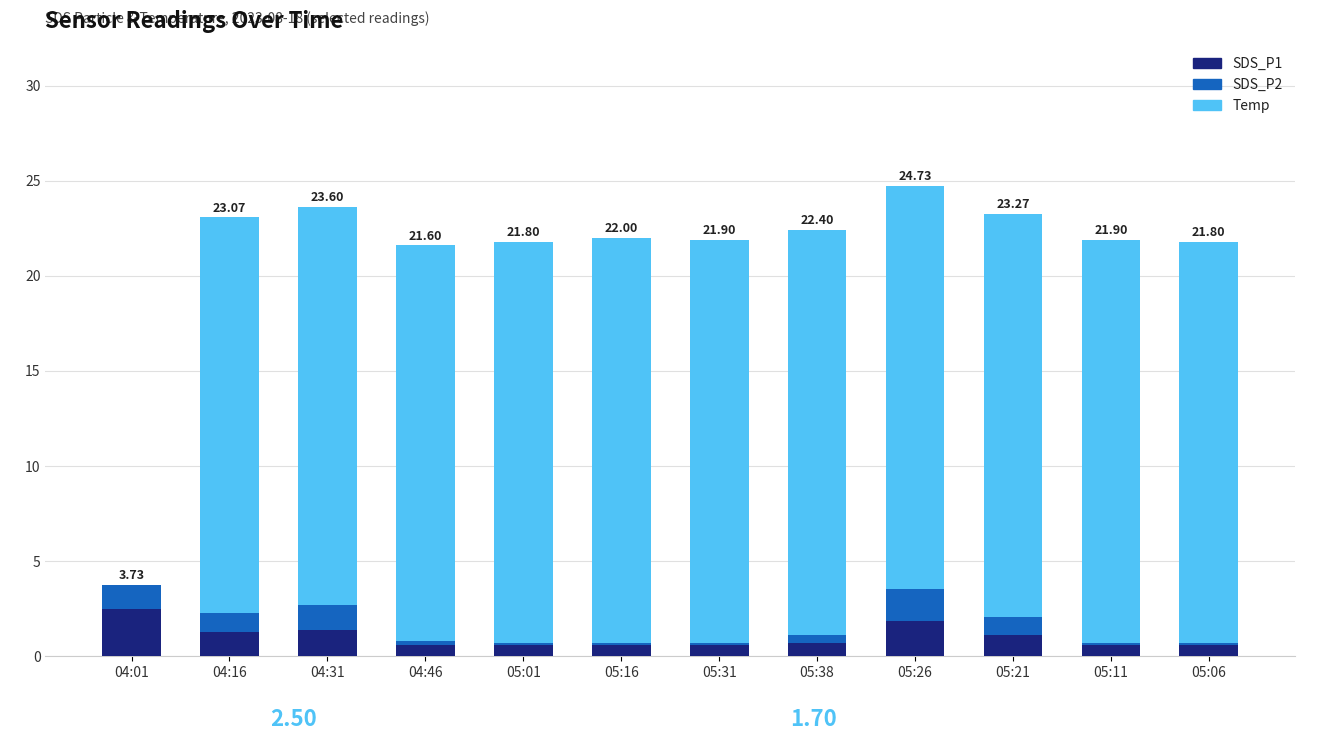

What is the sum of all SDS_P1 values?

12.4